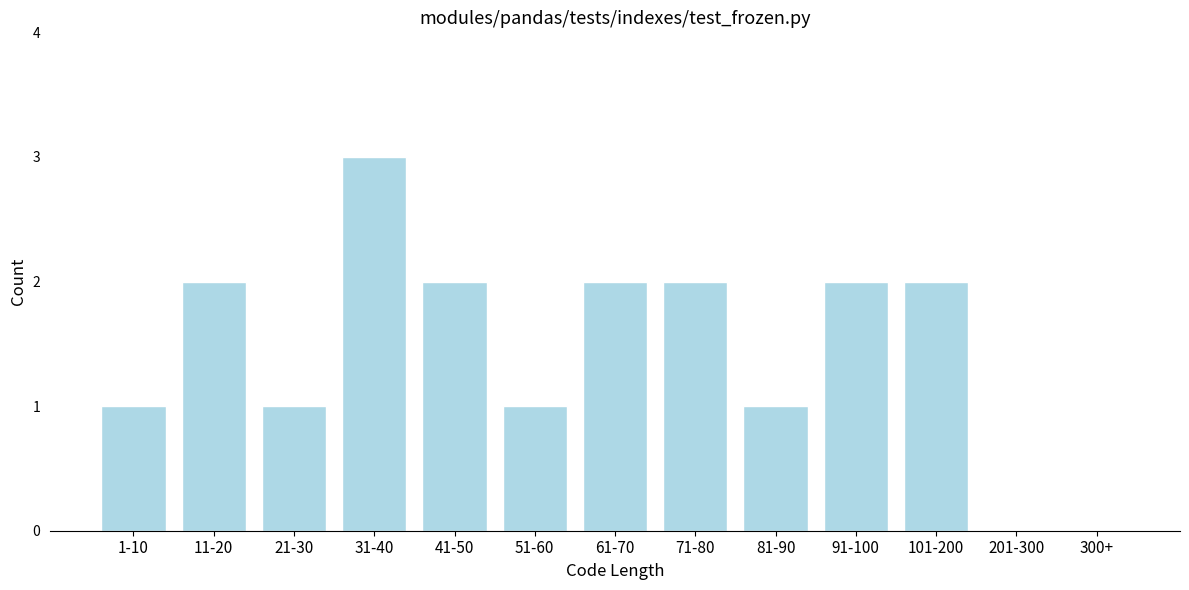

Reading right to left, what are all the values shown in this chart?

300+=0	201-300=0	101-200=2	91-100=2	81-90=1	71-80=2	61-70=2	51-60=1	41-50=2	31-40=3	21-30=1	11-20=2	1-10=1